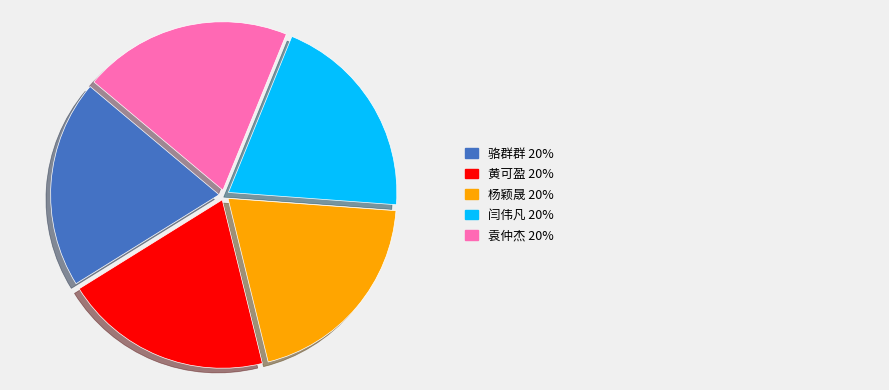

Is there a majority slice in this chart?

No